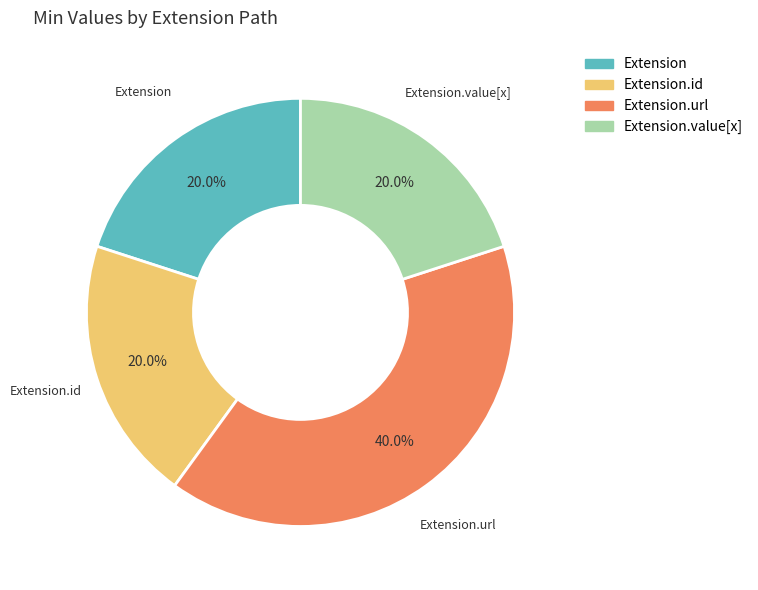

Is there any slice that represents more than half of the pie?

No